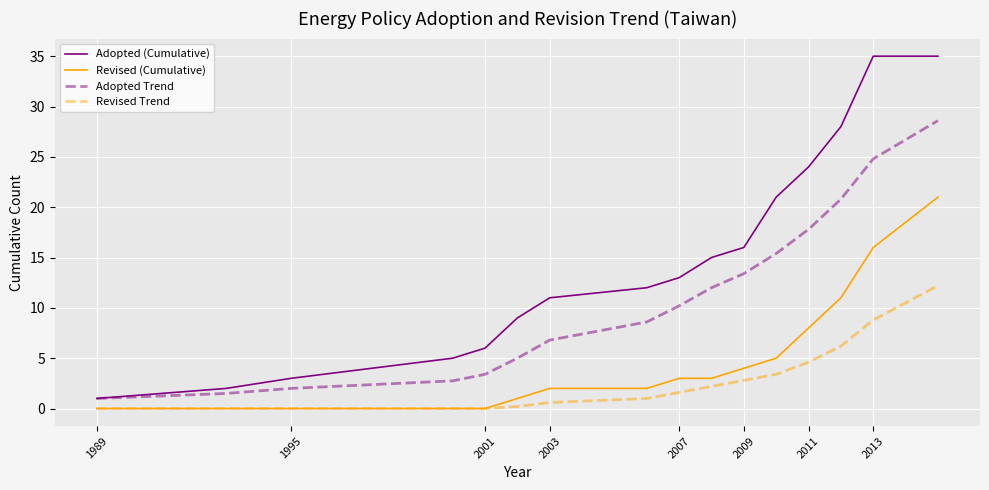

Which series has the widest spread of values?

Adopted (Cumulative)